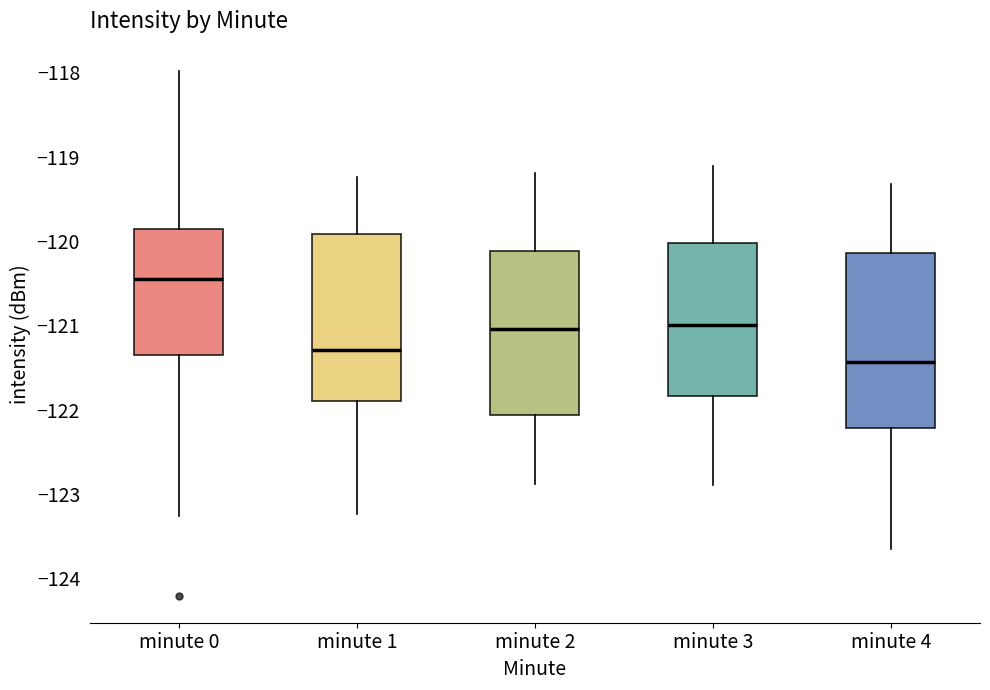

Comparing the boxes themselves (not the whiskers), which one is the tallest?

minute 4